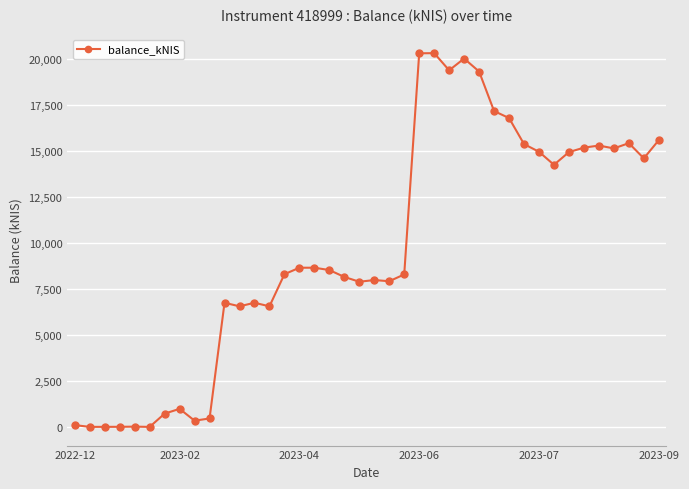

True or false: there are more than 2 points higher than both neighbors.

True